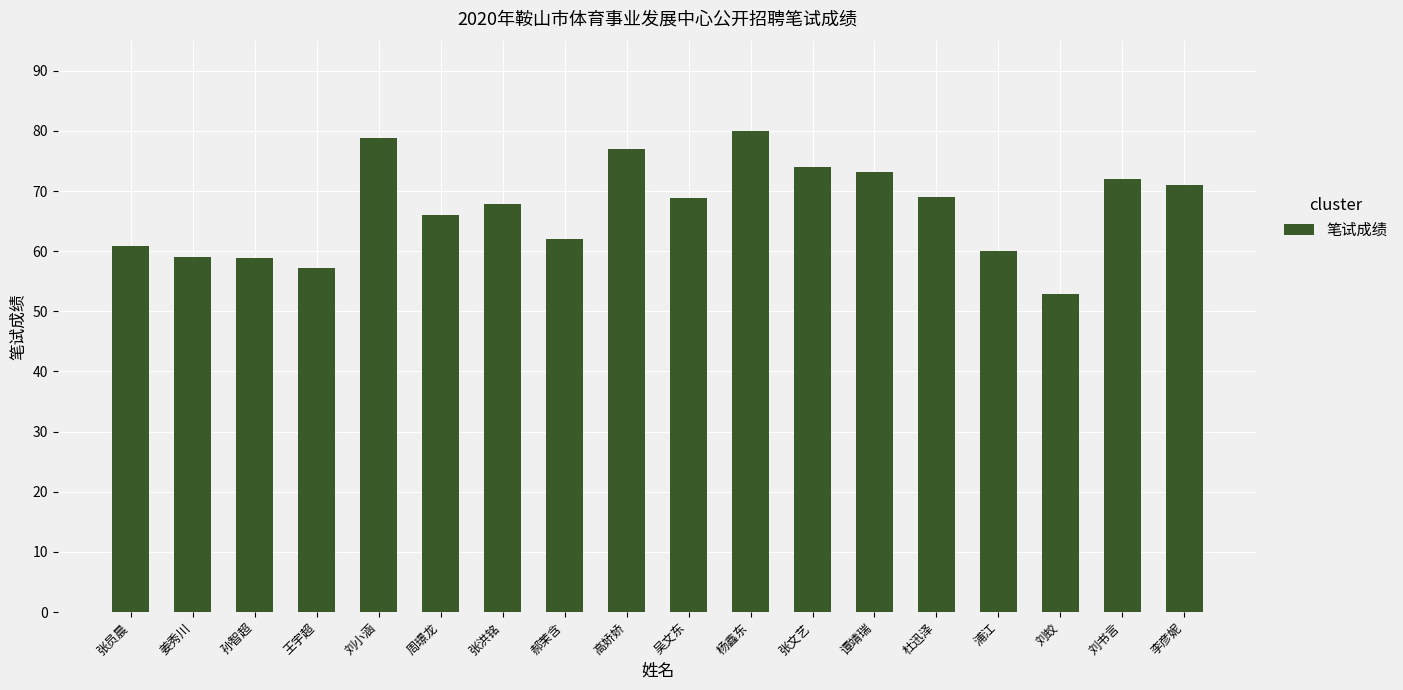

Are the bars grouped side by side (vs. stacked)?

No